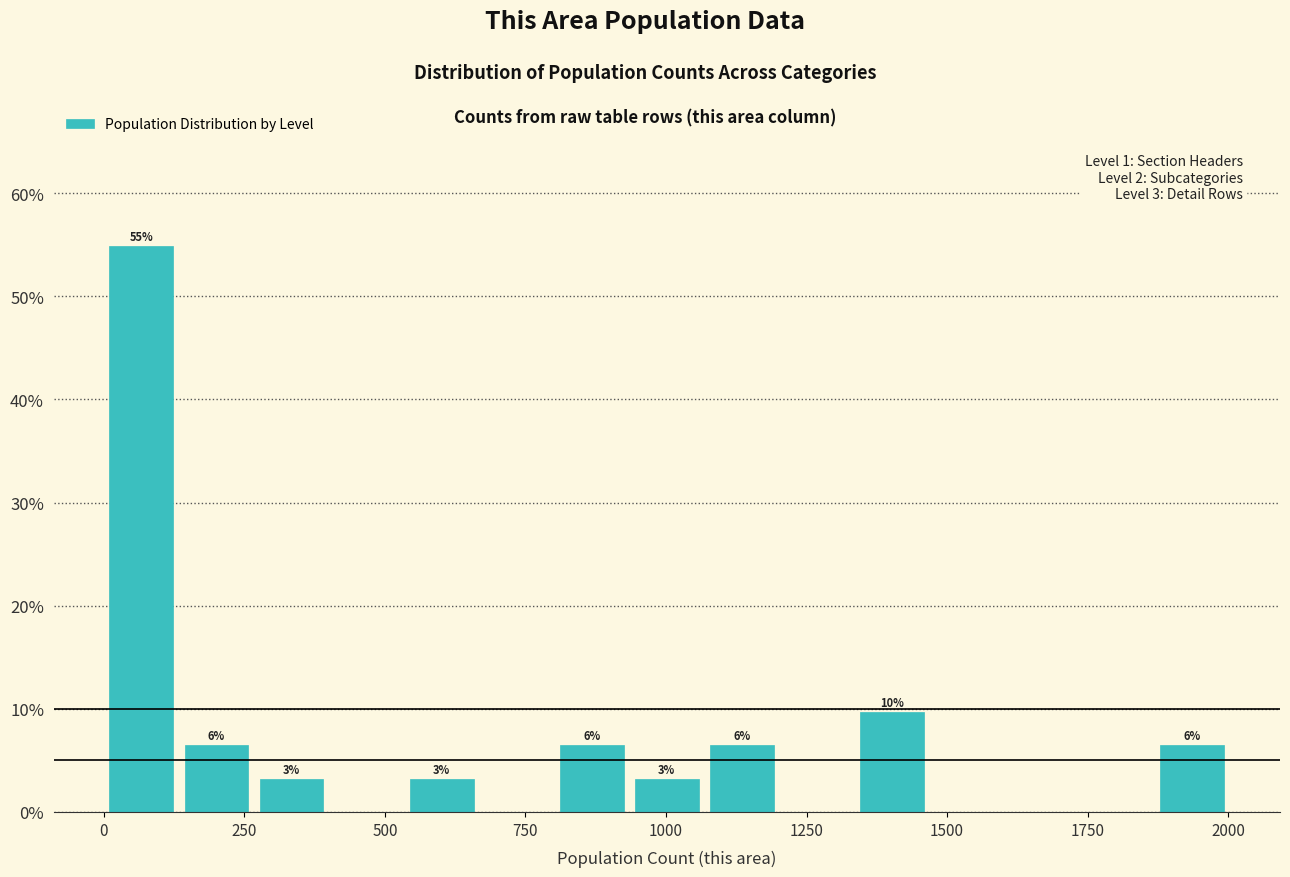

Around what value on the x-axis is the tallest bar? Give the approximate position of its centre, as read against the axis.

50